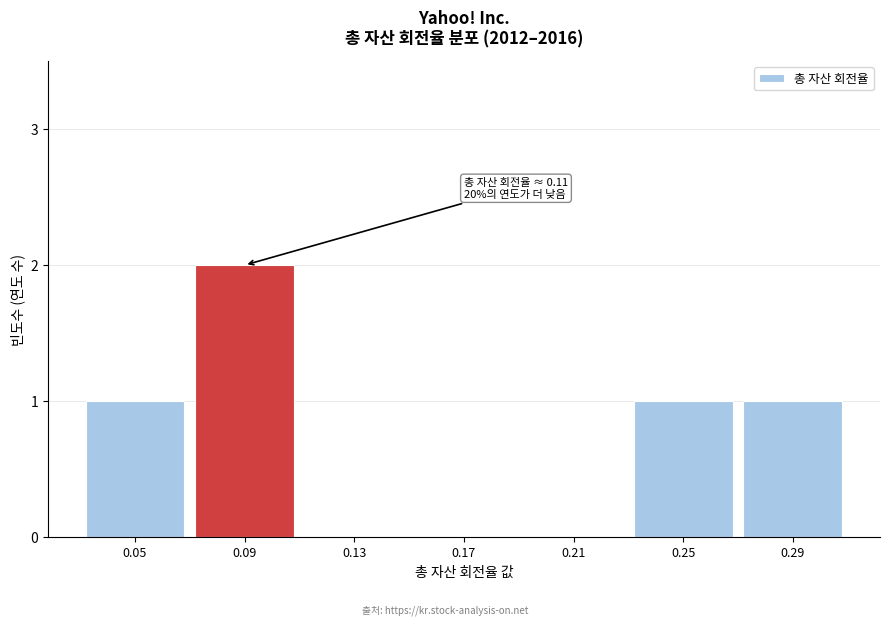

Reading left to right, extract all data points from this chart.

0.05=1	0.09=2	0.13=0	0.17=0	0.21=0	0.25=1	0.29=1